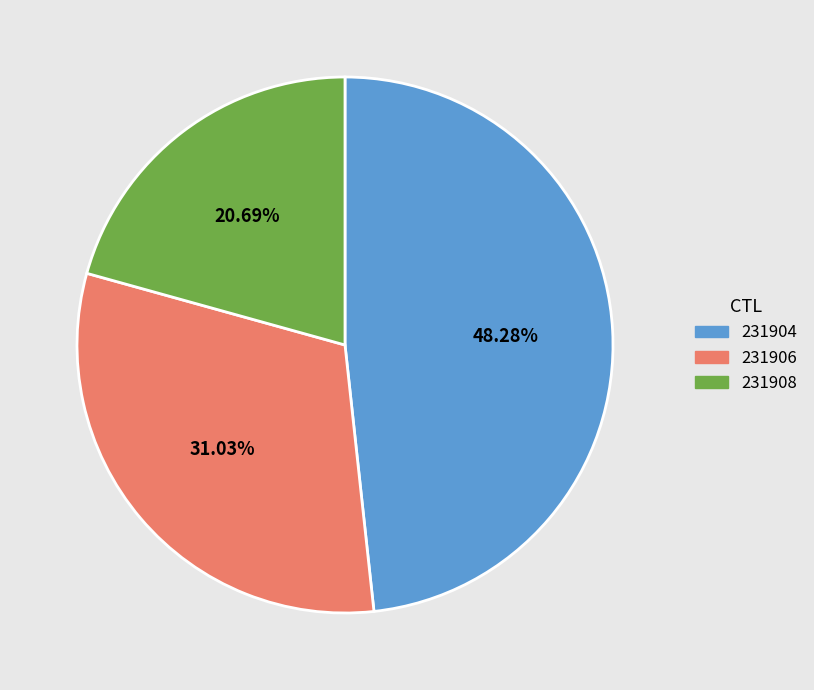

To the nearest percent, what portion does 231904 represent?

48%